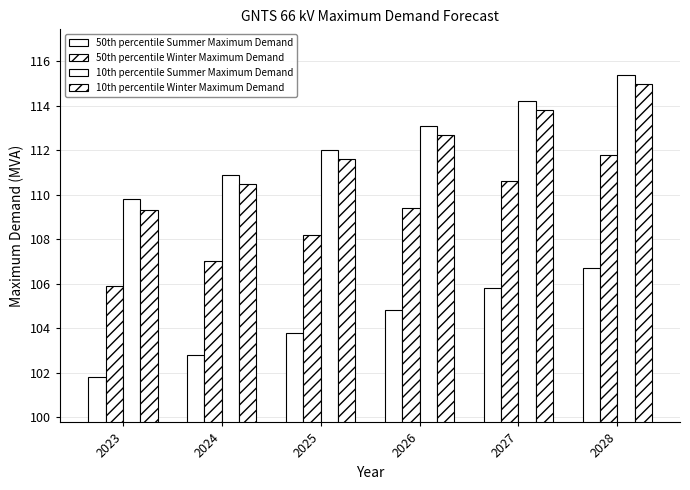

Where does the 10th percentile Summer Maximum Demand series first go above 113?

2026